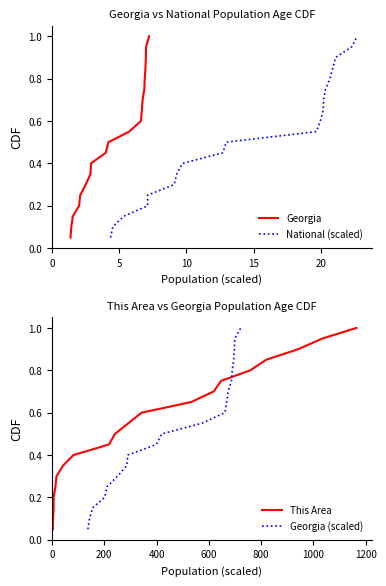

Is it true that Georgia equals 0.1 at 8?

False